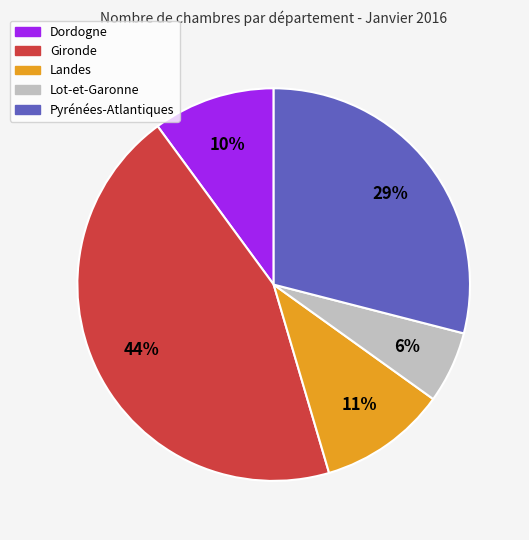

Combined, do Dordogne and Pyrénées-Atlantiques account for over 50%?

No